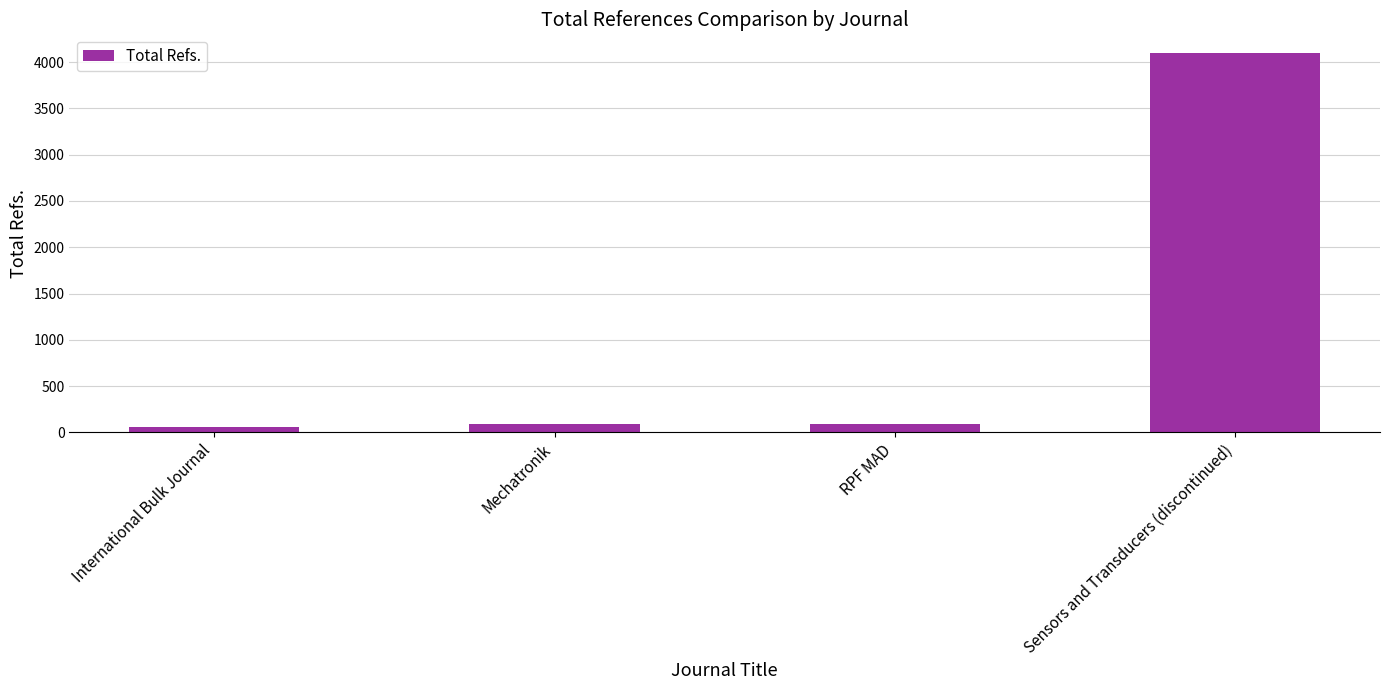

At which category does the chart reach its peak across all series?

Sensors and Transducers (discontinued)